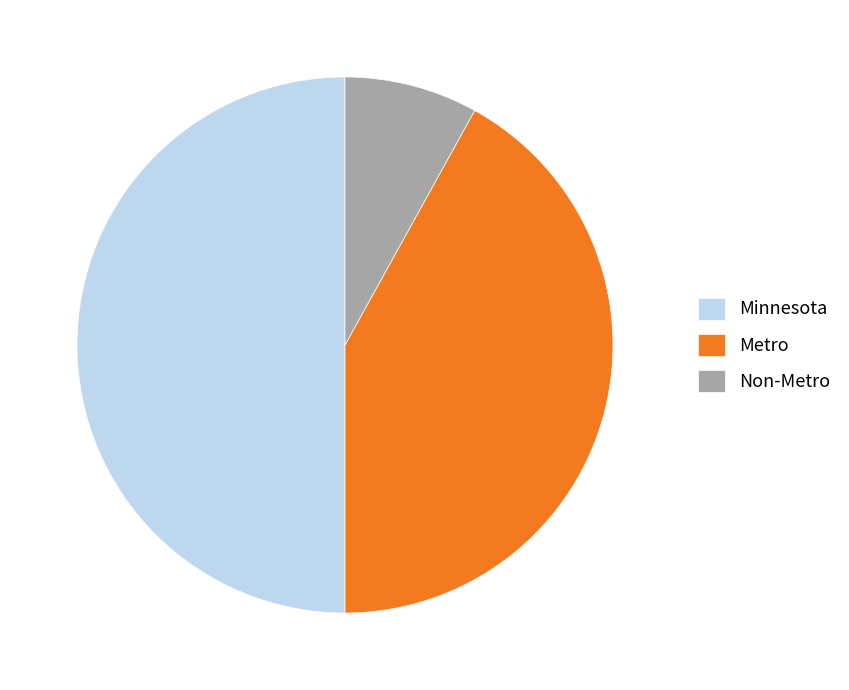

Rank the categories by value from lowest to highest.

Non-Metro, Metro, Minnesota